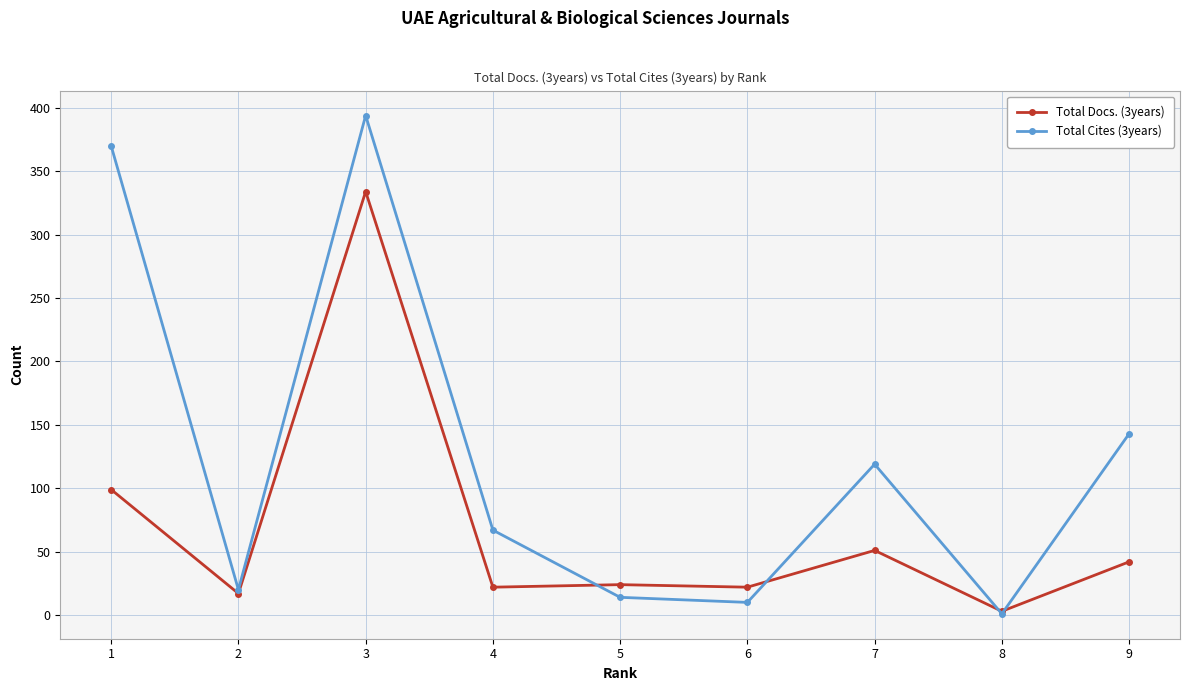

The Total Docs. (3years) series shows 42 at 9. True or false?

True